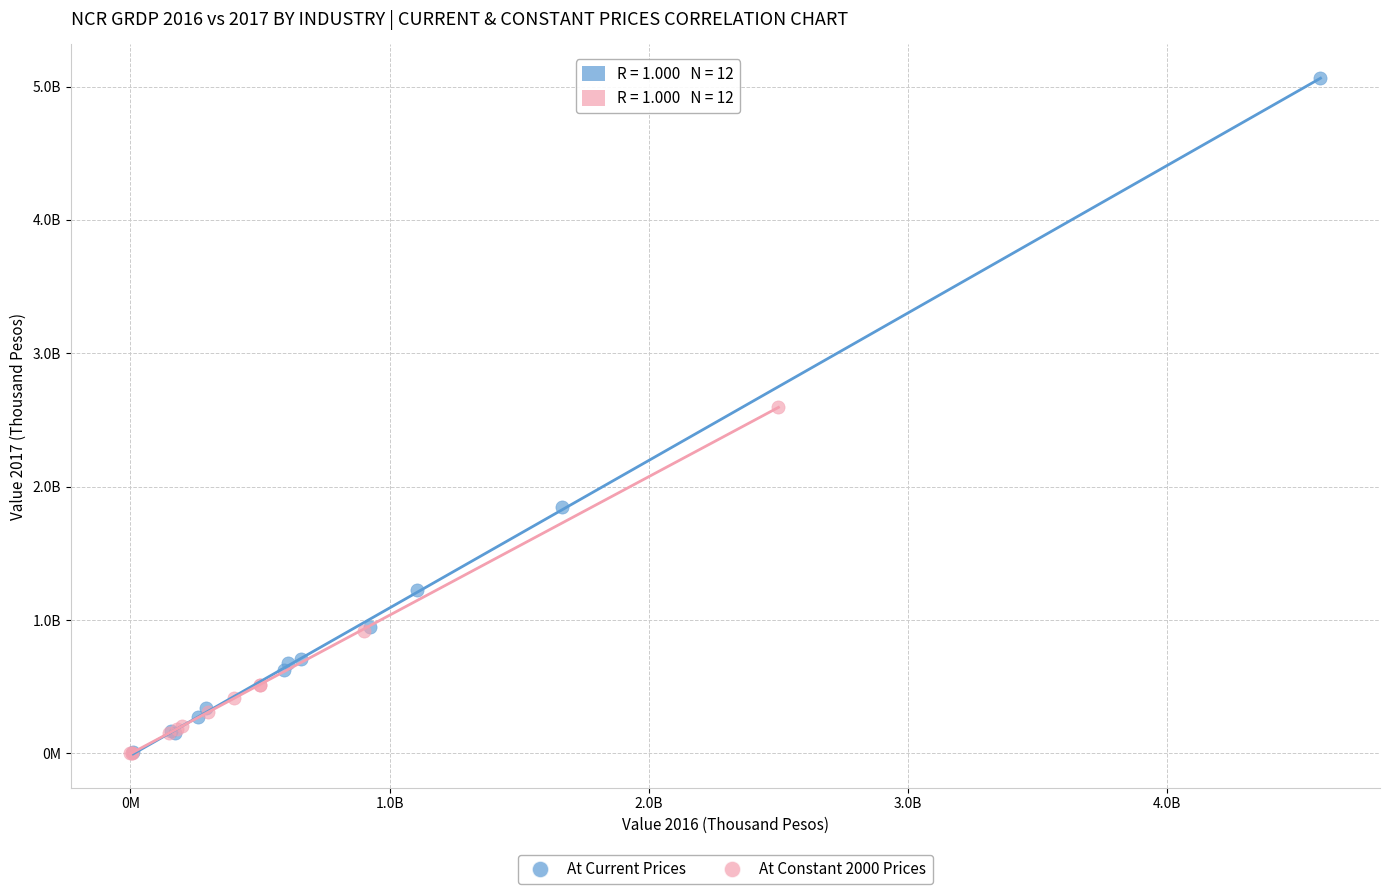

Which series contains the highest Y value?

At Current Prices